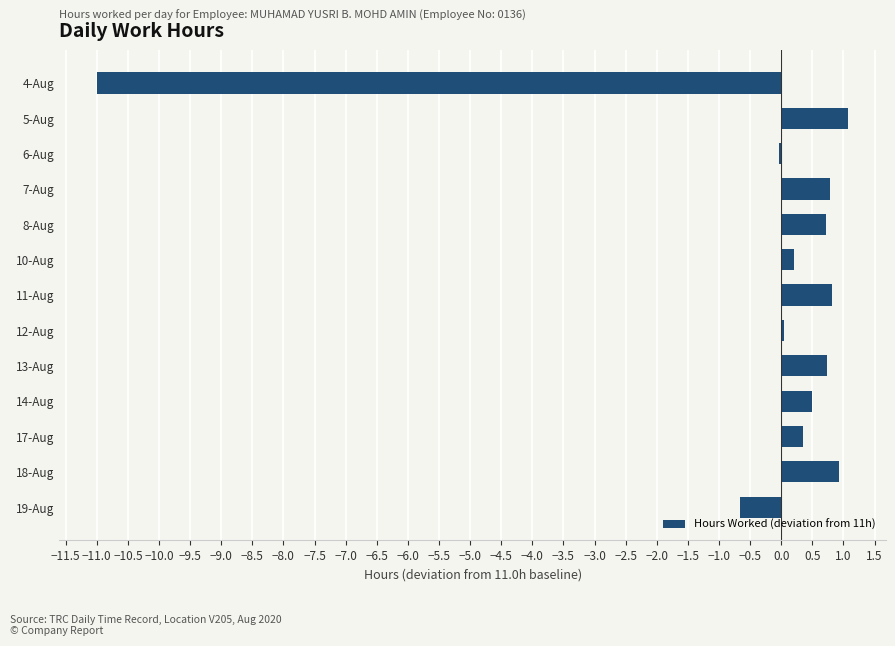

The value at 4-Aug is -11.0. True or false?

True